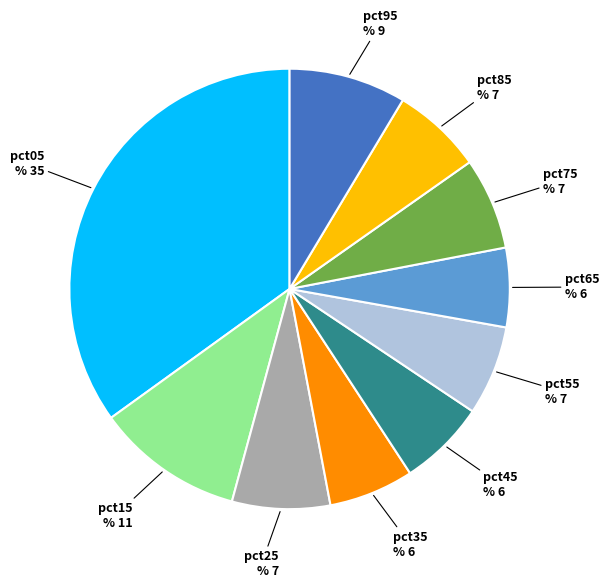

Which has a higher value, pct95 or pct25?

pct95